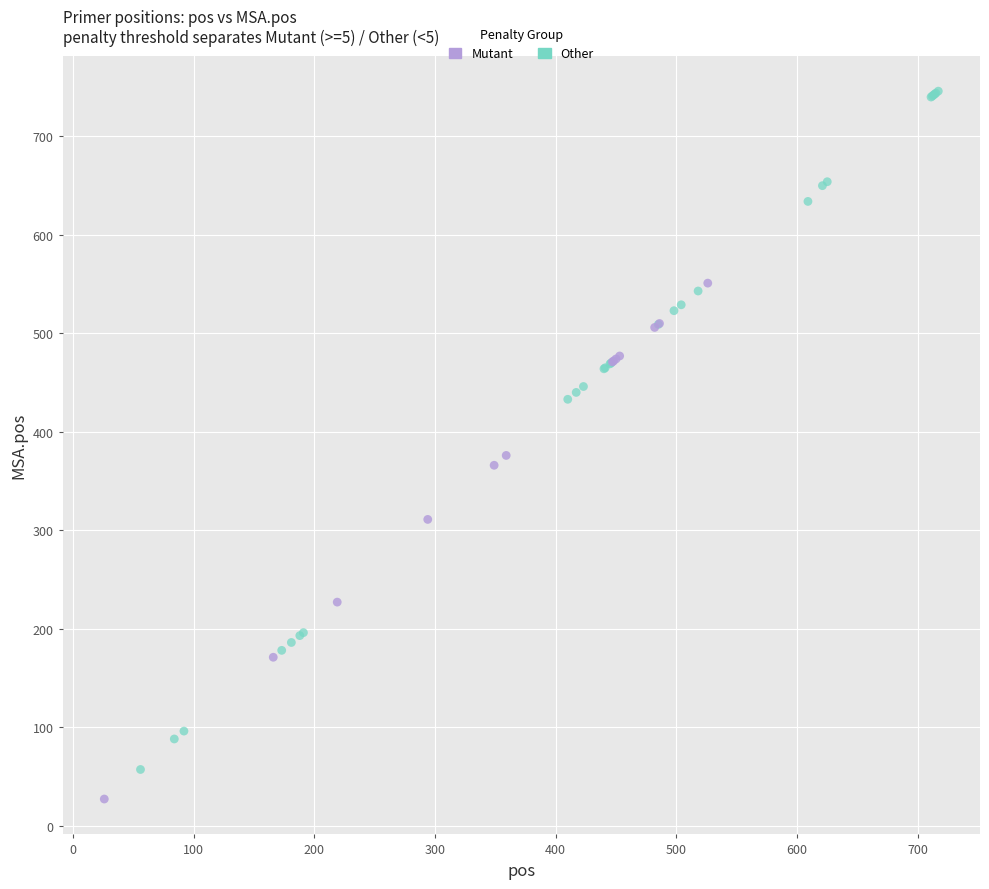

Which series contains the lowest Y value?

Mutant